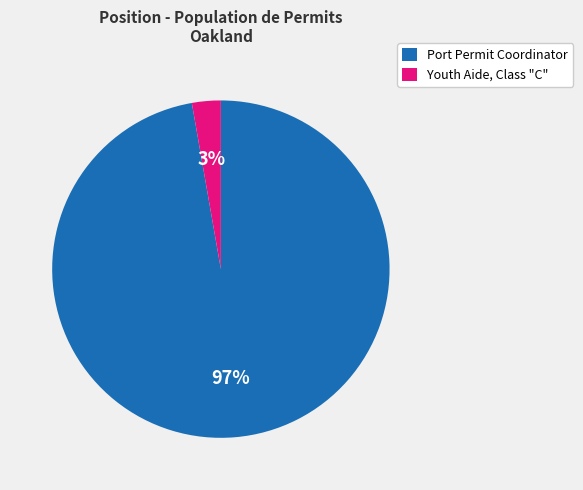

Which slice is the smallest?

Youth Aide, Class "C"